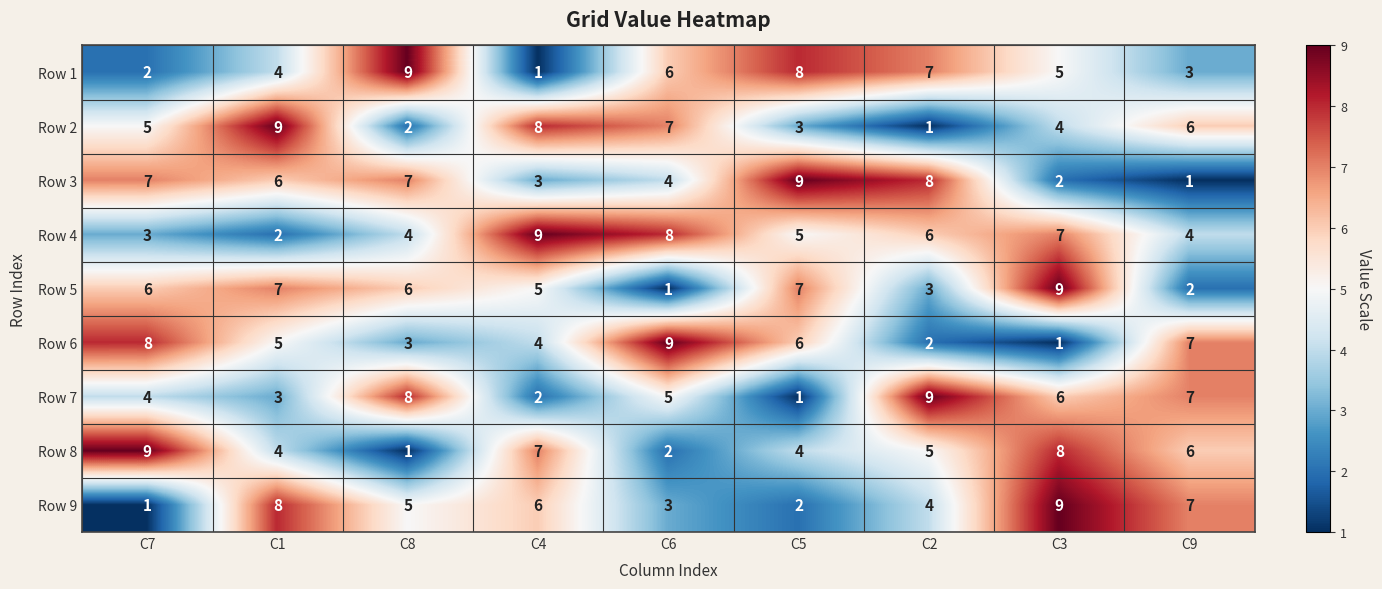

What is the difference between the second highest and second lowest values in the Row 1 series?

6